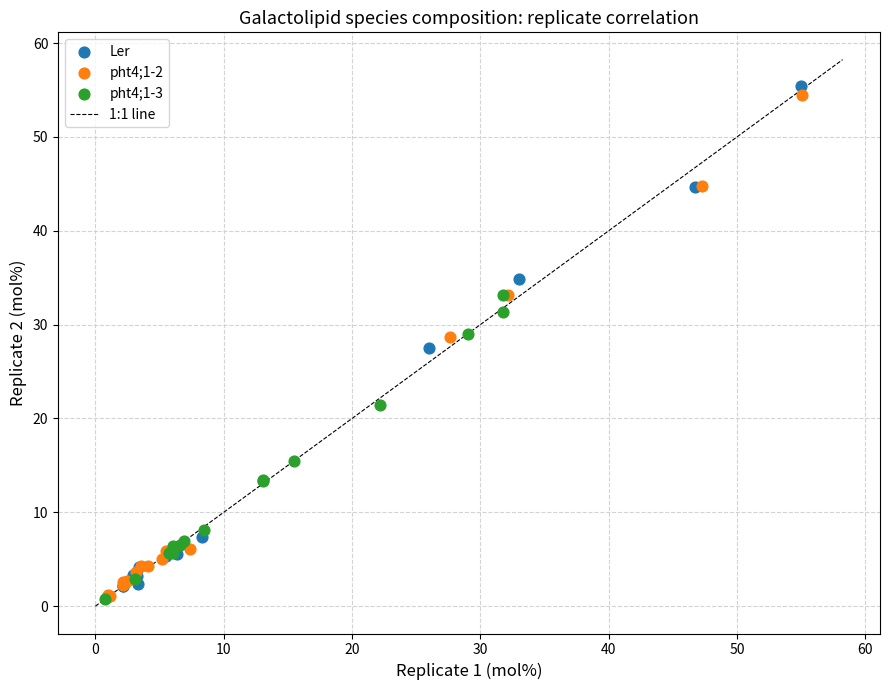

Which series has the largest Y range (max minus min)?

Ler